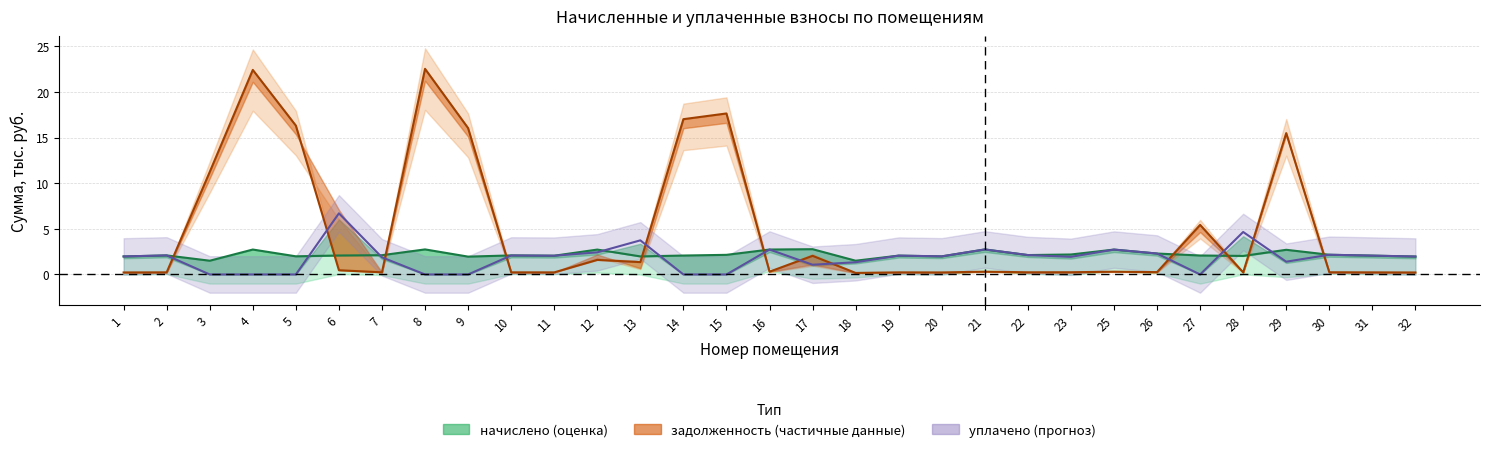

At which label does задолженность_нач reach its minimum?

18